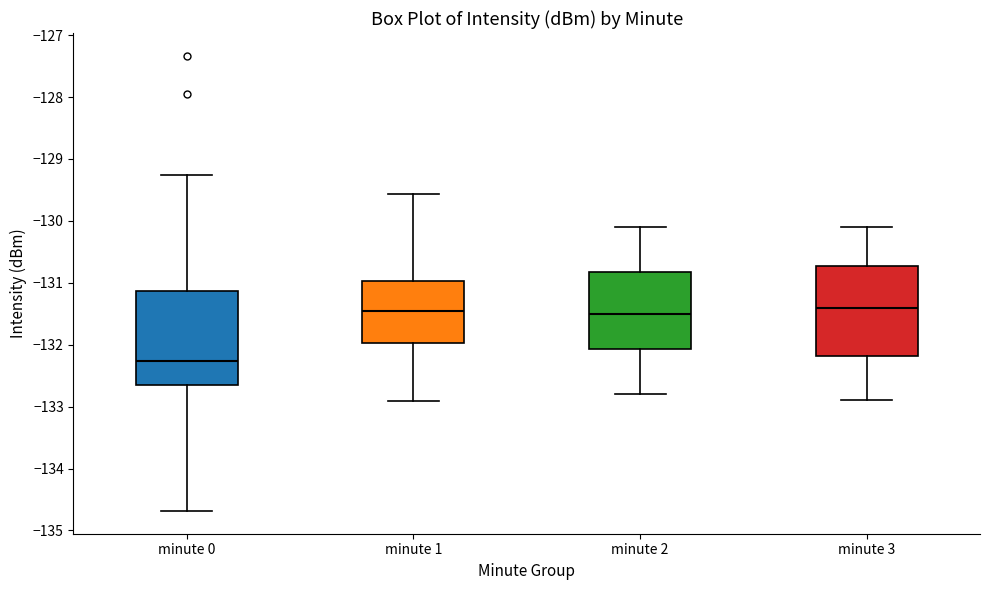

Which box has the lowest median line?

minute 0